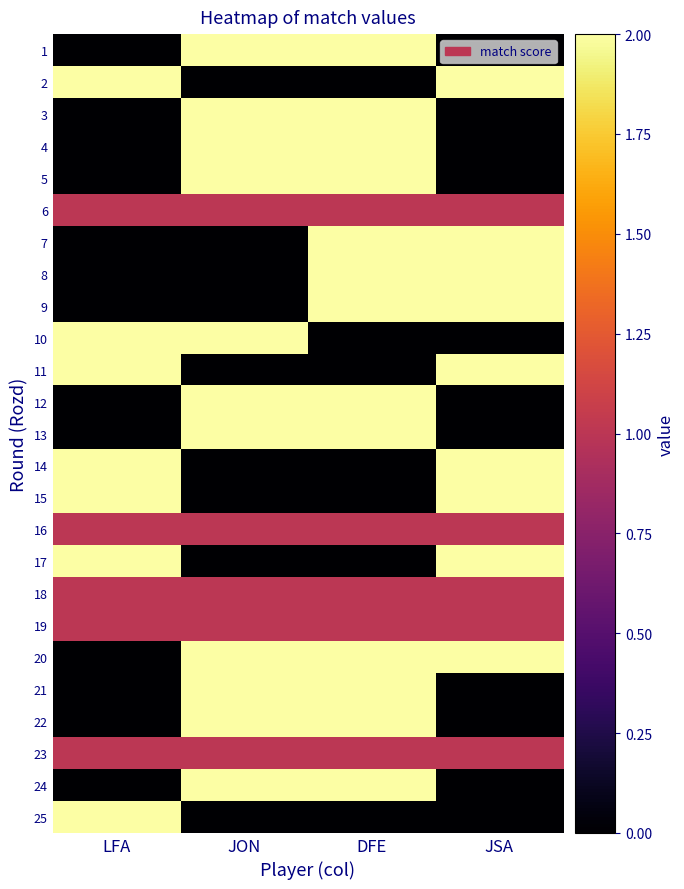

At which category is the sum across all series the highest?

DFE